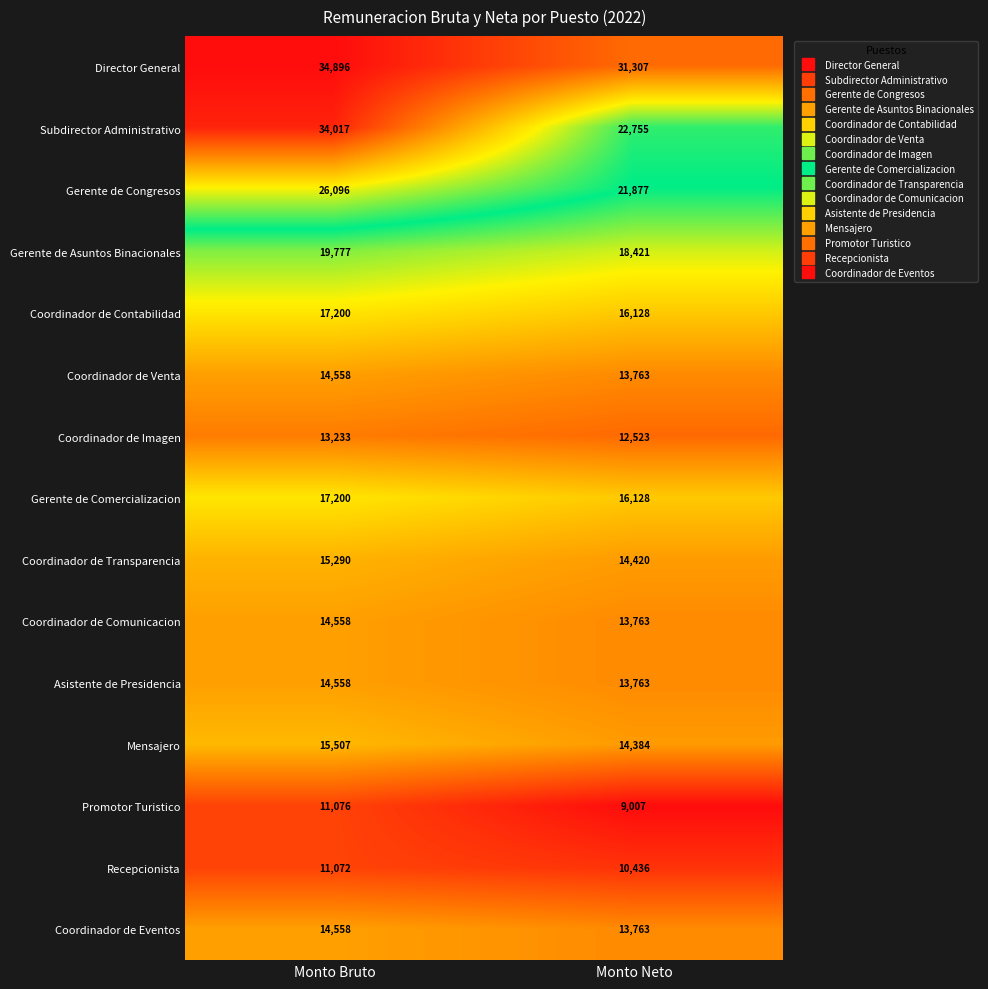

What is the difference between the highest and lowest values at Monto Neto?

22300